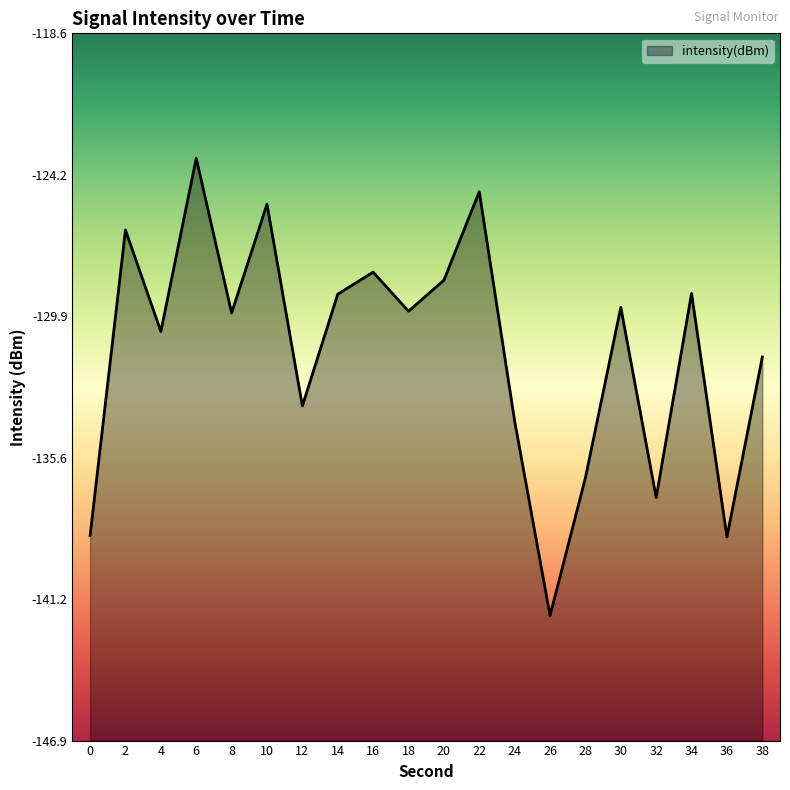

Reading left to right, what are all the values shown in this chart?

0=-138.7	2=-126.4	4=-130.5	6=-123.6	8=-129.8	10=-125.4	12=-133.5	14=-129.0	16=-128.1	18=-129.7	20=-128.5	22=-124.9	24=-134.1	26=-141.9	28=-136.4	30=-129.5	32=-137.1	34=-129.0	36=-138.7	38=-131.5